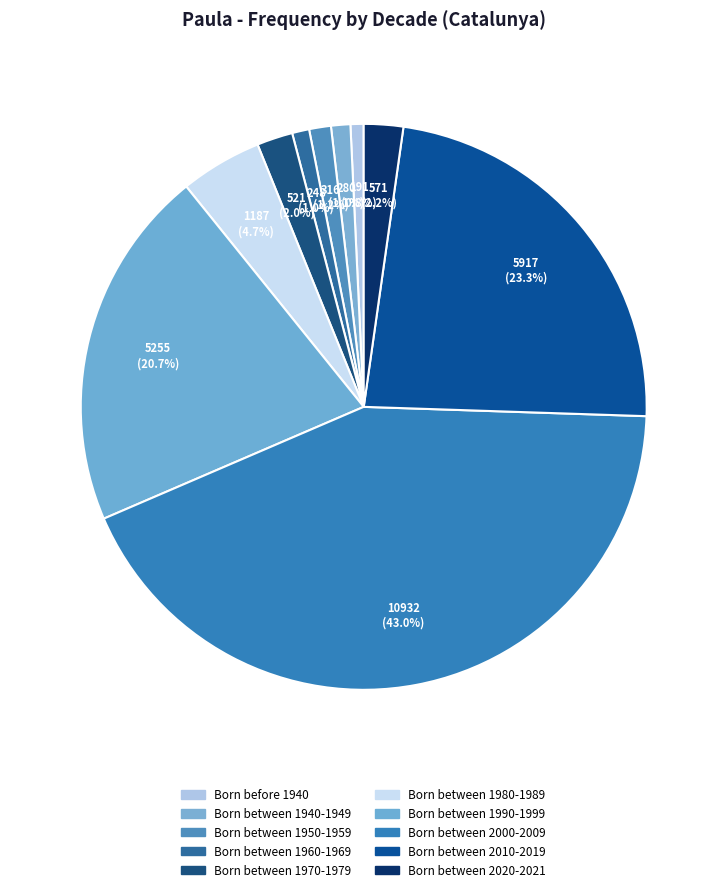

Rank the categories by value from highest to lowest.

Born between 2000-2009, Born between 2010-2019, Born between 1990-1999, Born between 1980-1989, Born between 2020-2021, Born between 1970-1979, Born between 1950-1959, Born between 1940-1949, Born between 1960-1969, Born before 1940